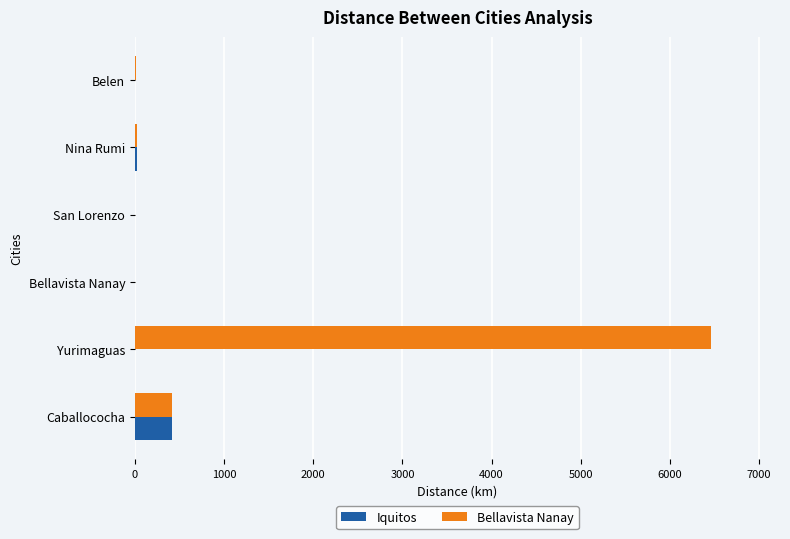

Count the number of categories in the chart.

6